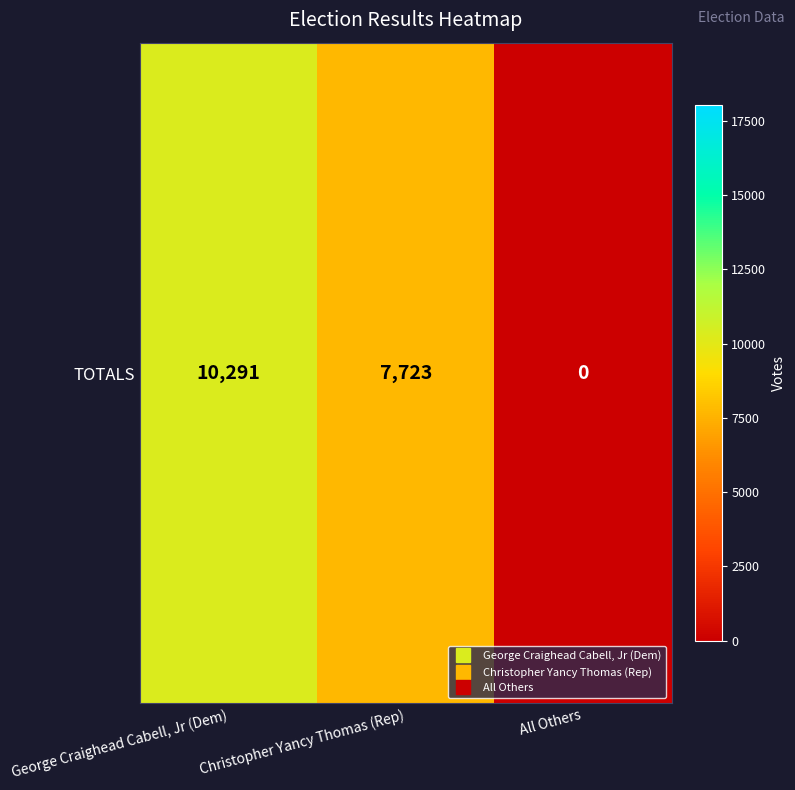

Between George Craighead Cabell, Jr (Dem) and Christopher Yancy Thomas (Rep), which is larger?

George Craighead Cabell, Jr (Dem)